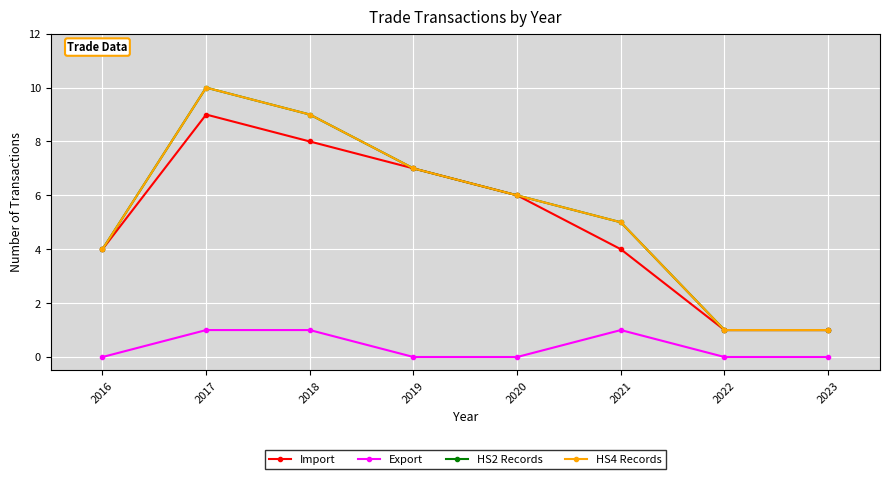

Is this an area chart (filled region under the line)?

No